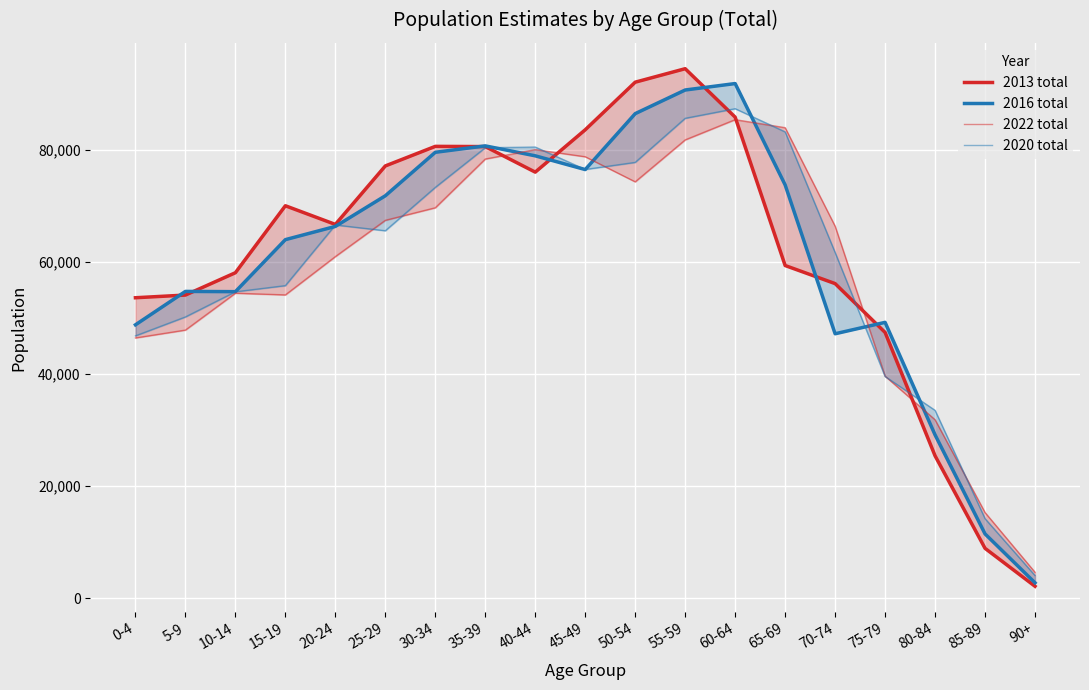

What is the maximum value shown in the chart?

94412